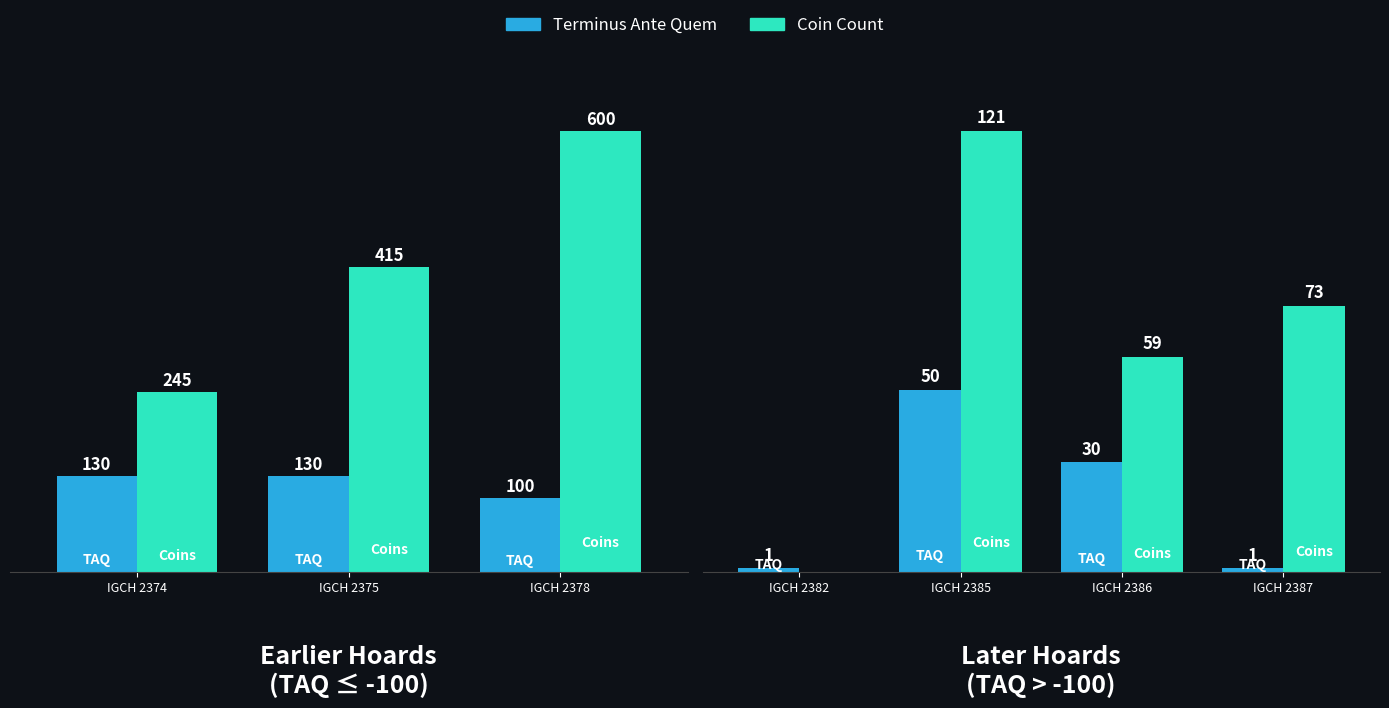

Rank the series by their average value, from lowest to highest.

Terminus Ante Quem, Coin Count